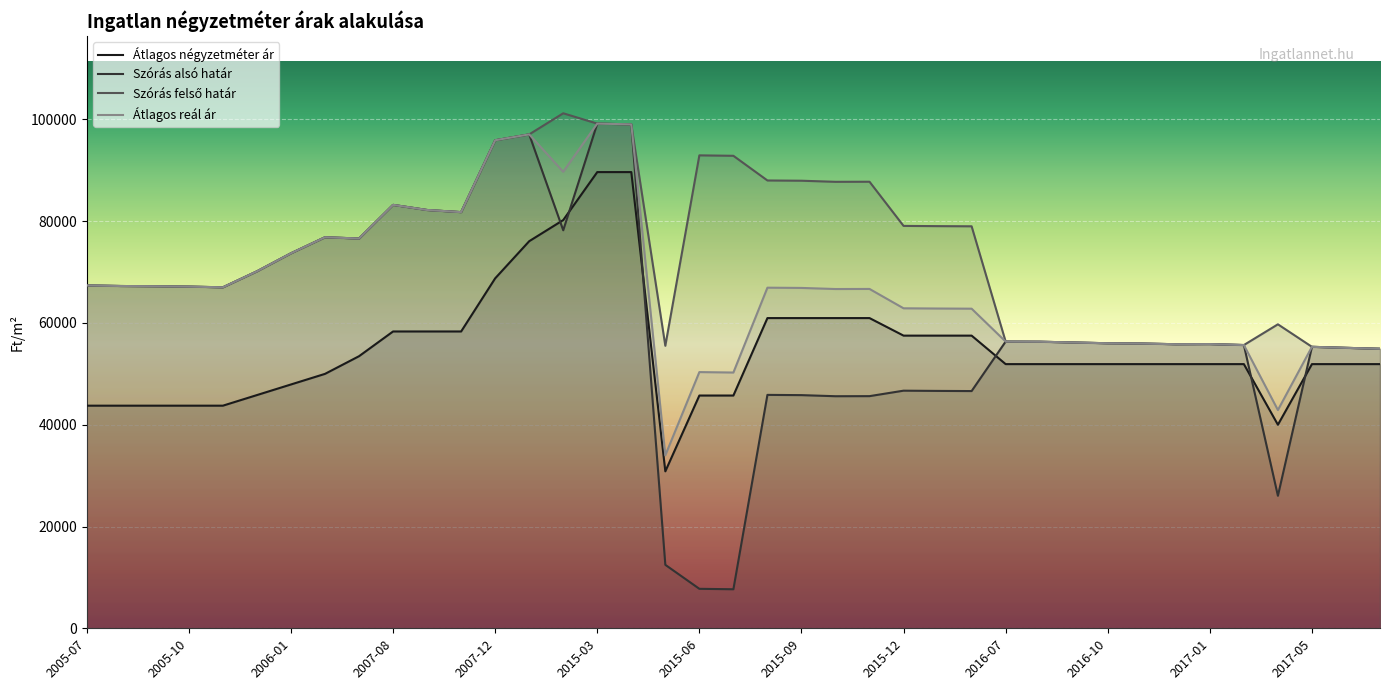

Which has a higher value, 2017-07 or 2016-08?

2017-07